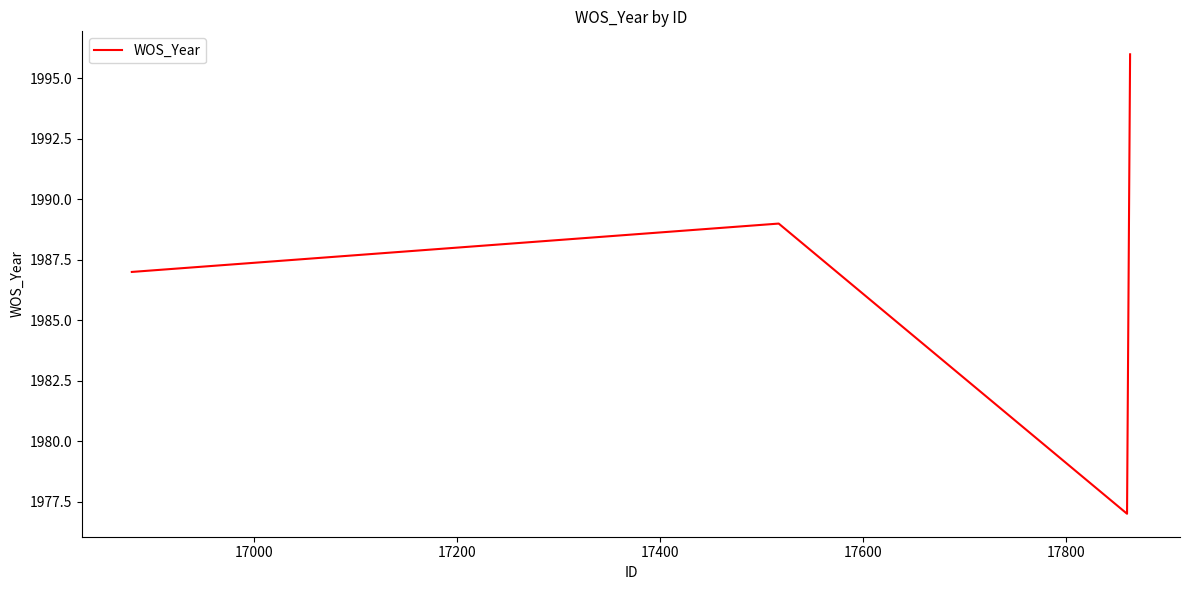

Reading left to right, transcribe all the data shown in this chart.

1987	1989	1977	1996